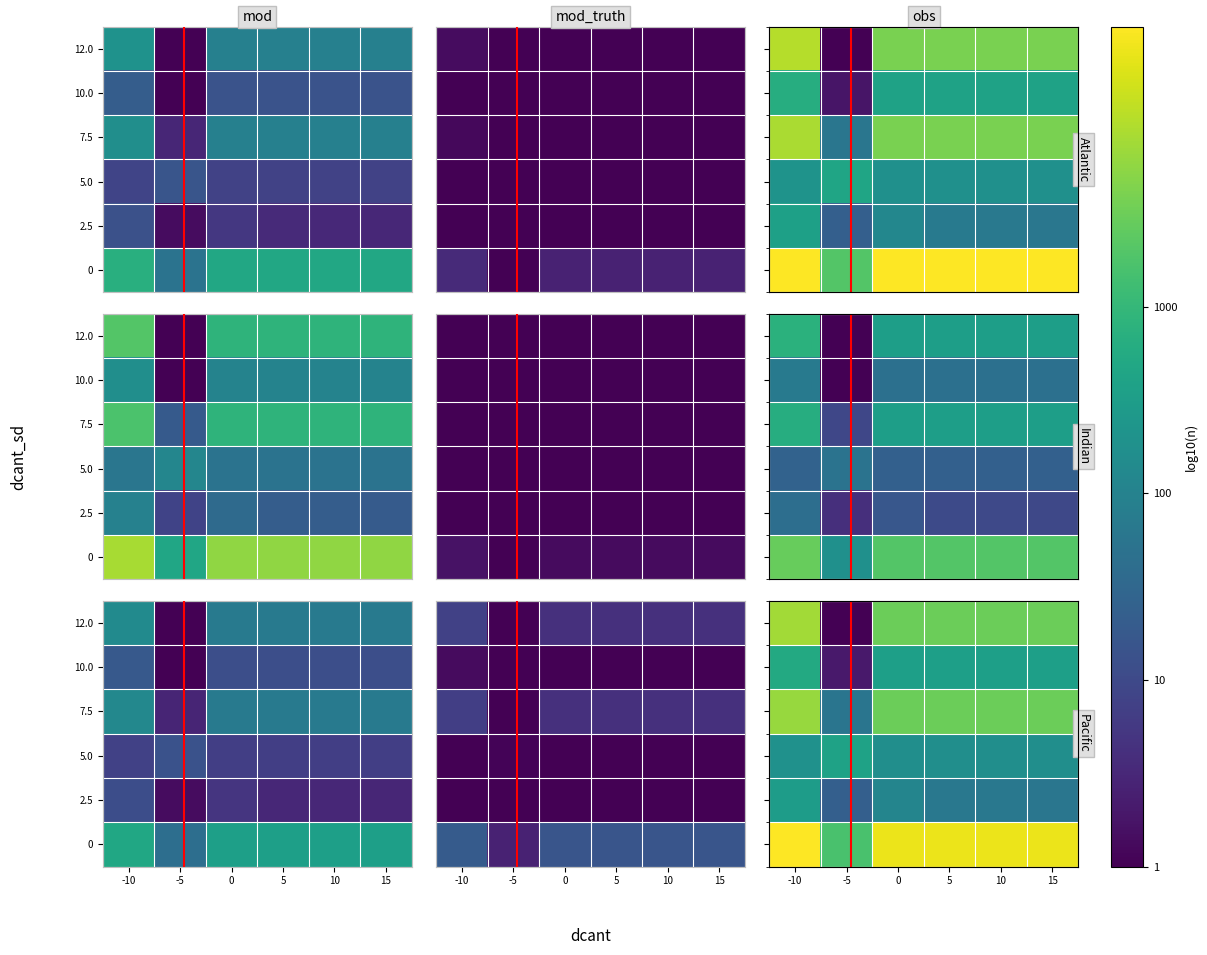

What is the difference between the second highest and minimum values in the 0 series?

1.2